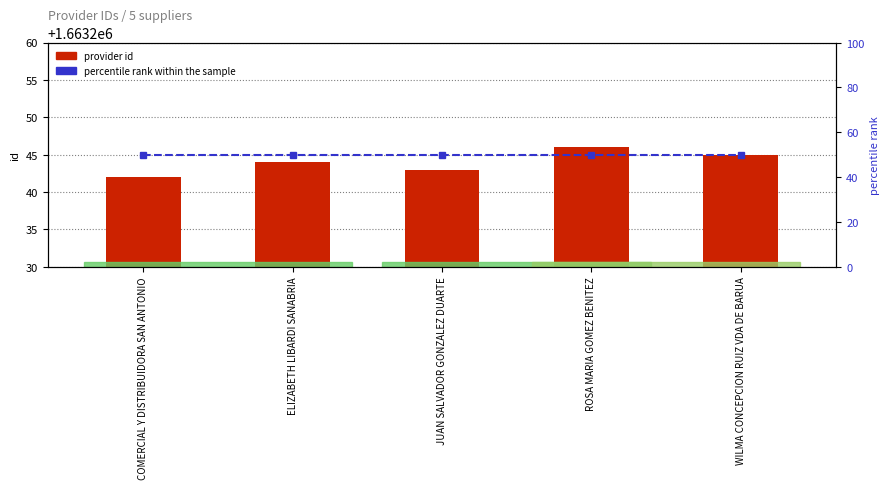

Which label corresponds to the largest value in the chart?

ROSA MARIA GOMEZ BENITEZ